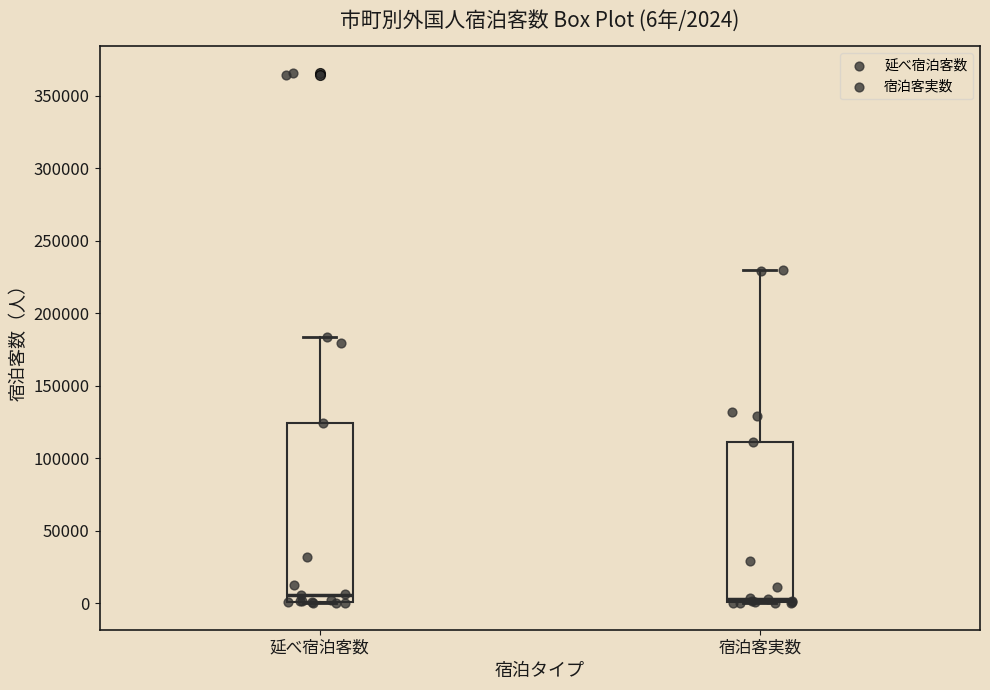

Which box is the tallest, from its lower edge to its upper edge?

延べ宿泊客数